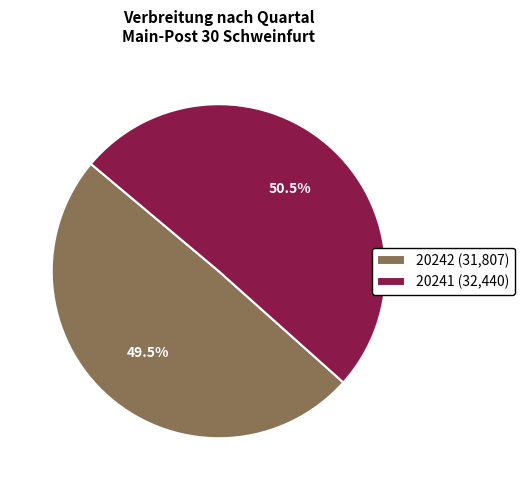

Which slice is the smallest?

20242